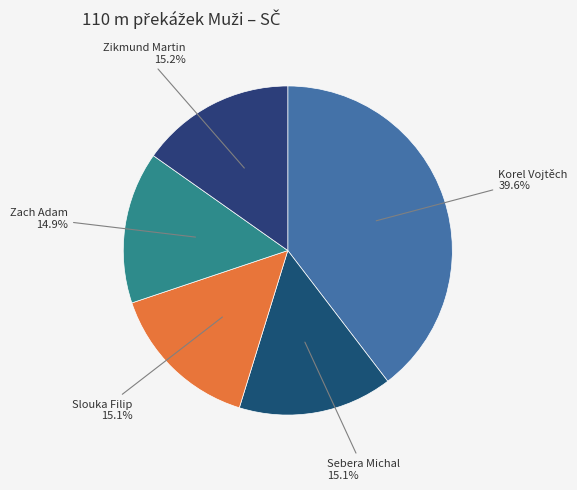

How many segments does this pie chart have?

5